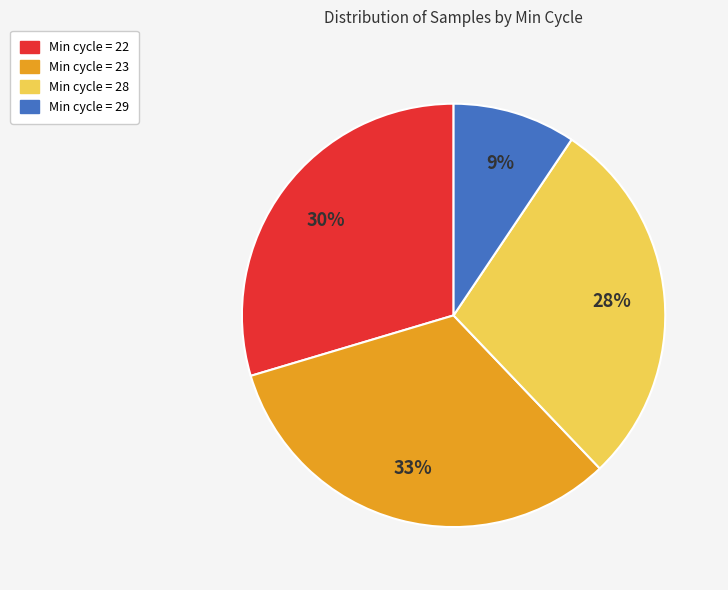

Is it true that Min cycle = 22 is 41% of the pie?

False